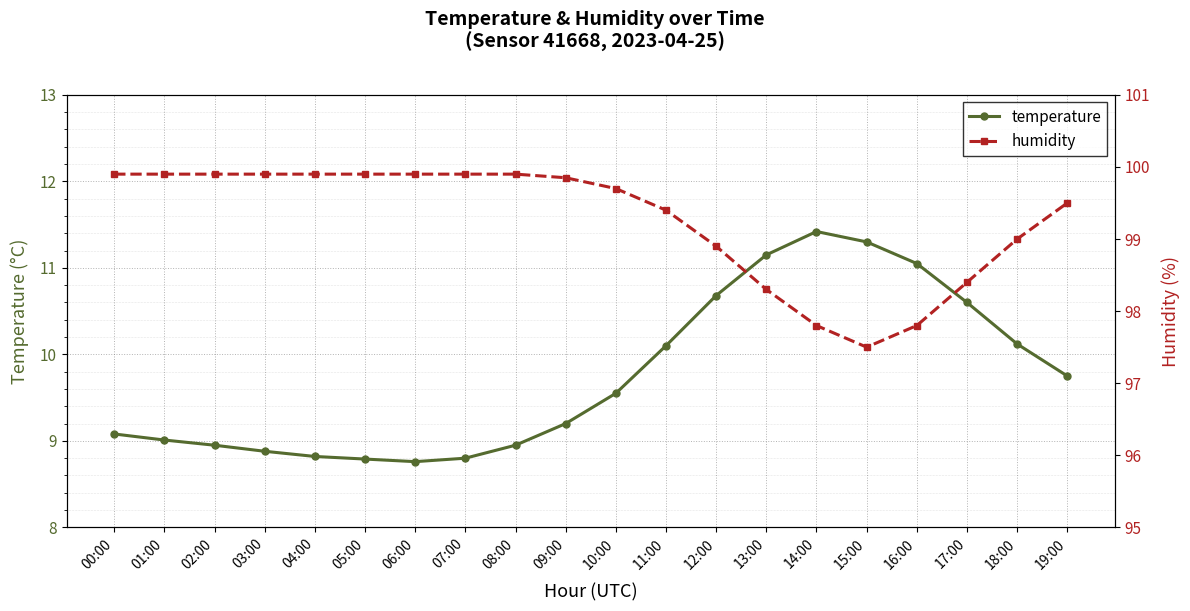

How many data points in temperature are above 9?

13